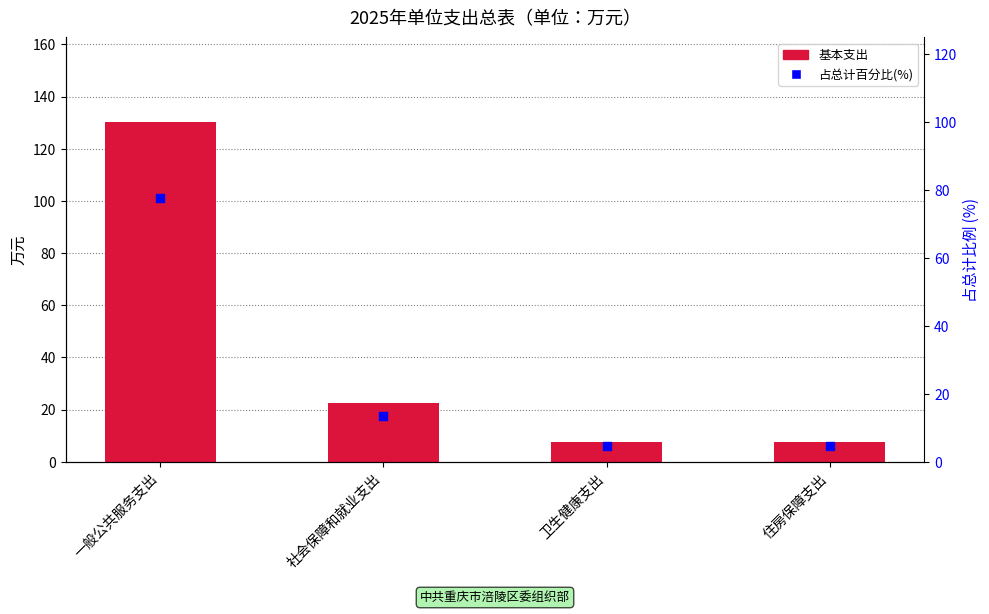

Which series has the largest Y range (max minus min)?

基本支出